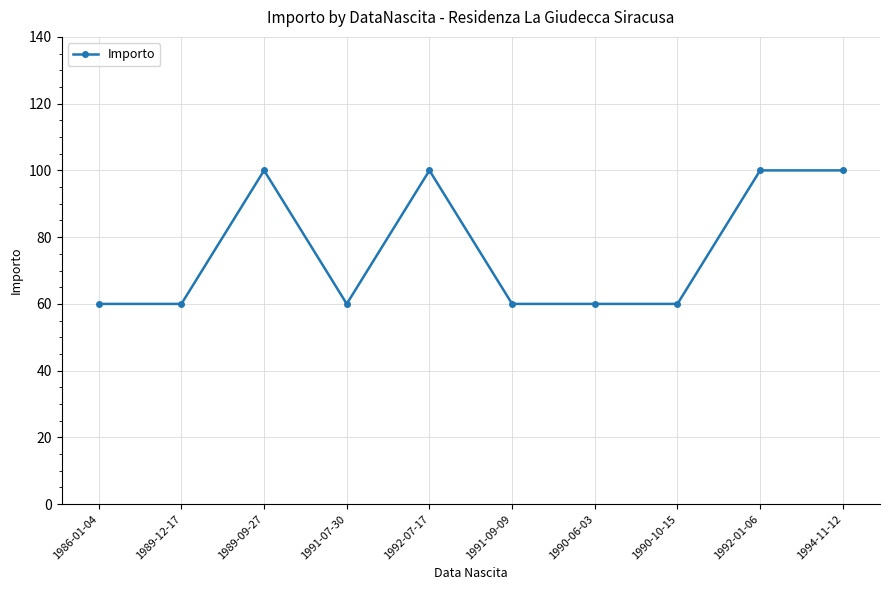

What is the approximate value at 1992-07-17, to the nearest 5?

100